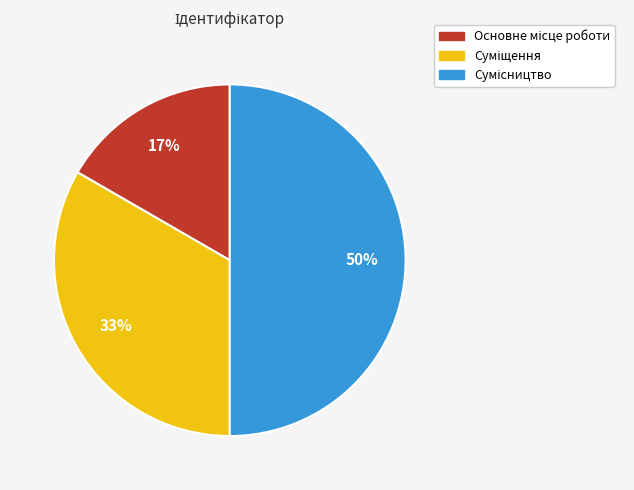

To the nearest percent, what is the average slice percentage?

33%